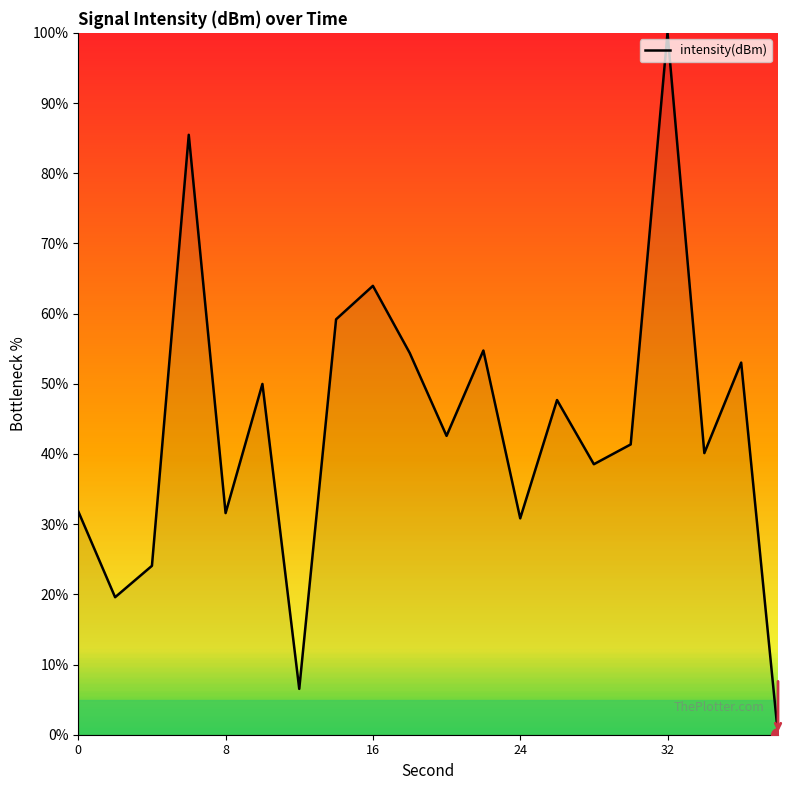

What is the difference between the maximum and minimum values?

100.0